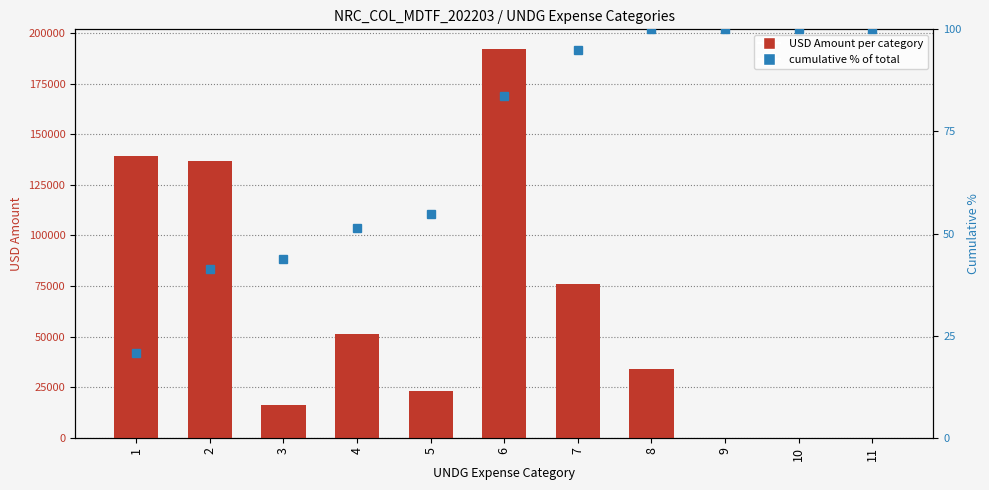

What is the difference between the second highest and minimum values in the USD Amount series?

139114.6